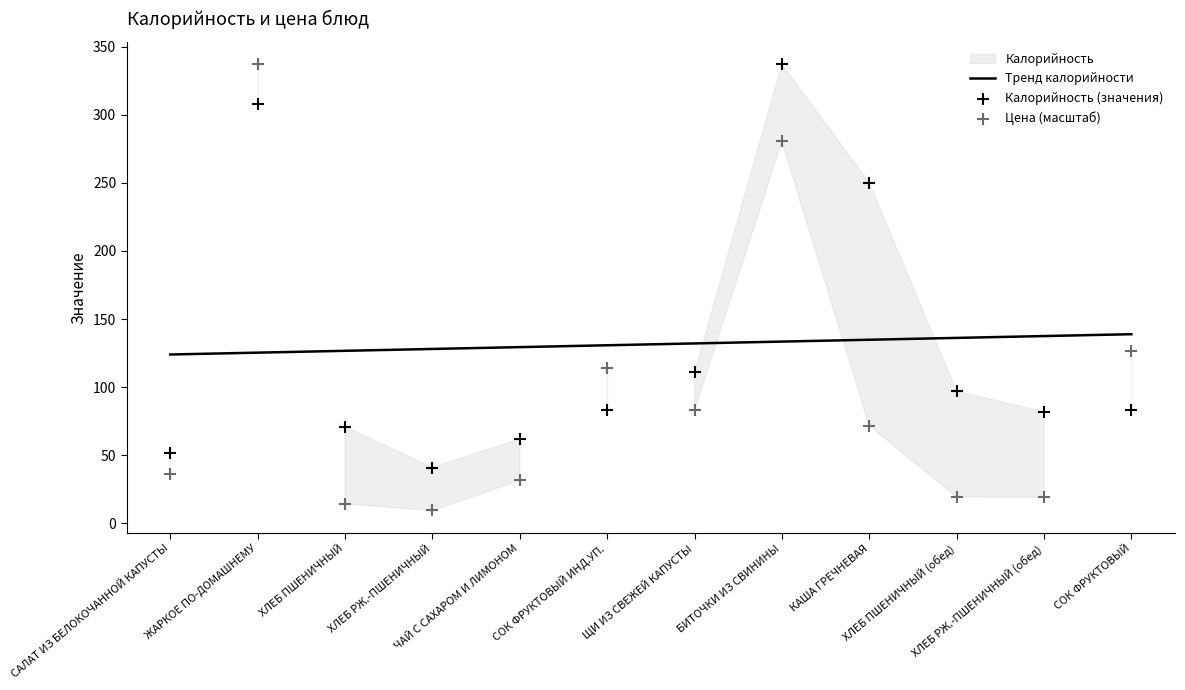

At which category is the sum across all series the highest?

ЖАРКОЕ ПО-ДОМАШНЕМУ